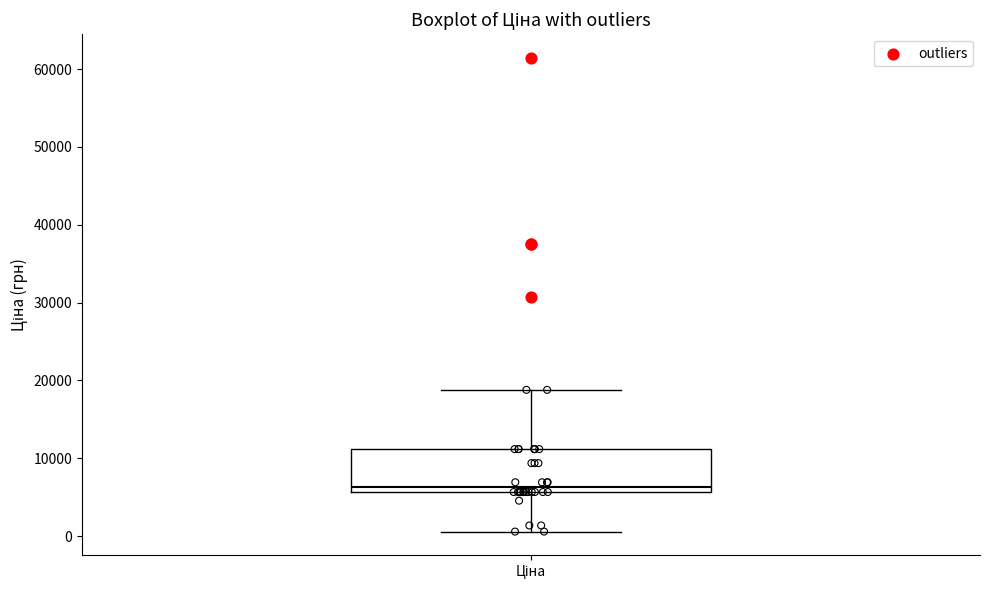

Read this box plot against the y-axis: the position of the median line, the range covered by the box, and the ends of both whiskers. The values are not printed on the chart, so give them approximately, as read against the axis.

median 6000 (just above the box's lower edge), box 6000 to 11000, whiskers 1000 to 19000